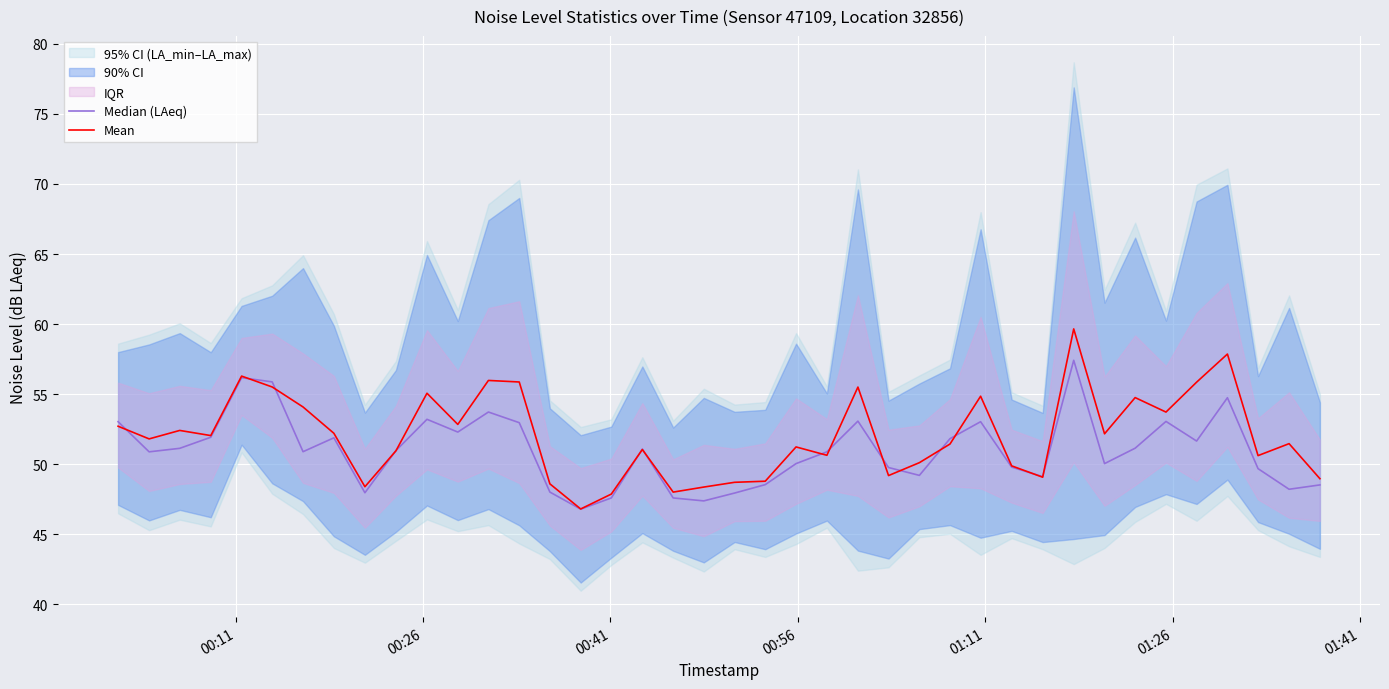

Reading left to right, what are all the values shown in this chart?

Median (LAeq): 53.0	50.9	51.1	51.9	56.2	55.9	50.9	51.9	48.0	51.0	53.2	52.3	53.7	53.0	48.0	46.8	47.6	51.1	47.6	47.4	48.0	48.5	50.0	50.9	53.1	49.8	49.2	51.8	53.0	49.8	49.1	57.4	50.0	51.1	53.1	51.7	54.8	49.7	48.2	48.5
Mean: 52.7	51.8	52.4	52.1	56.3	55.5	54.1	52.2	48.4	51.0	55.1	52.8	56.0	55.9	48.6	46.8	47.9	51.1	48.0	48.4	48.7	48.8	51.2	50.6	55.5	49.2	50.1	51.4	54.9	49.9	49.1	59.7	52.2	54.8	53.7	55.9	57.9	50.6	51.5	49.0